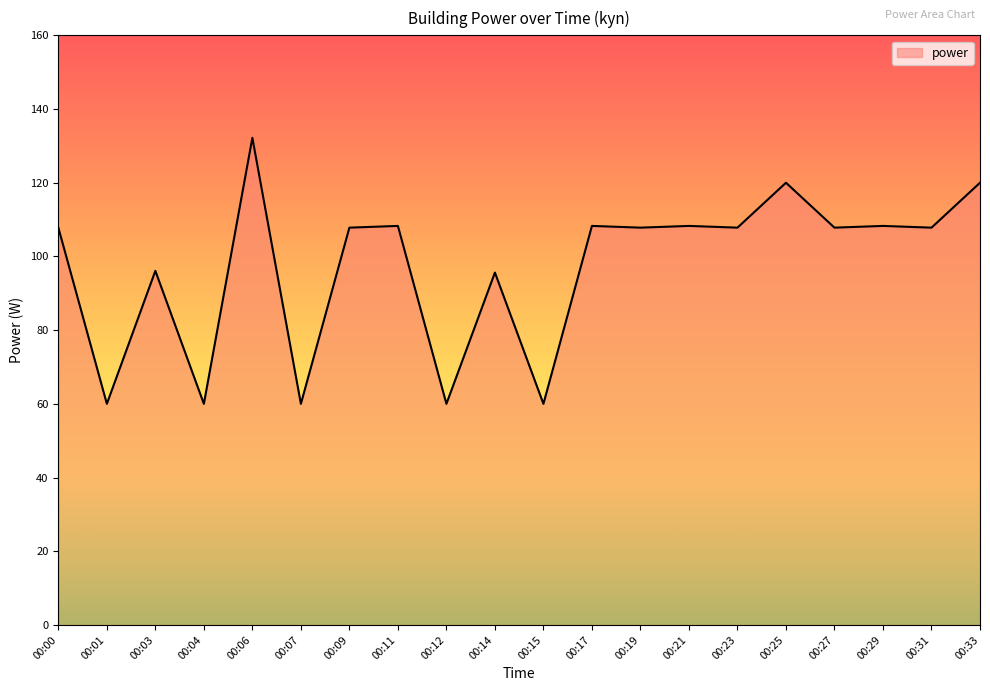

What is the greatest value displayed?

132.2